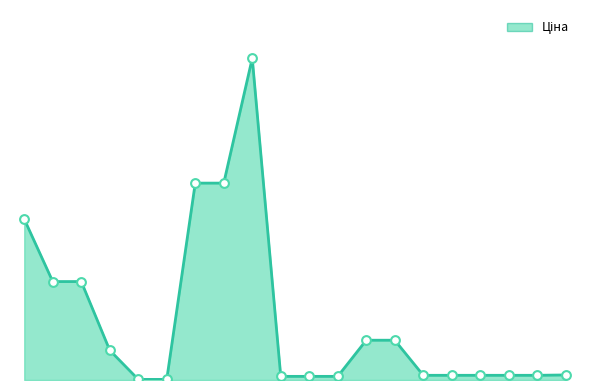

Is this an area chart (filled region under the line)?

Yes